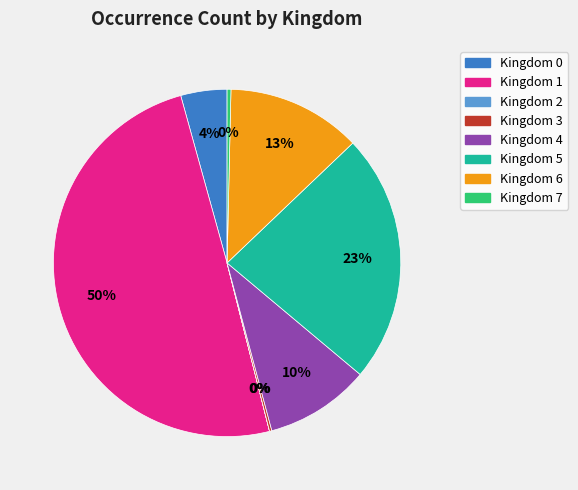

To the nearest percent, what is the average slice percentage?

12%